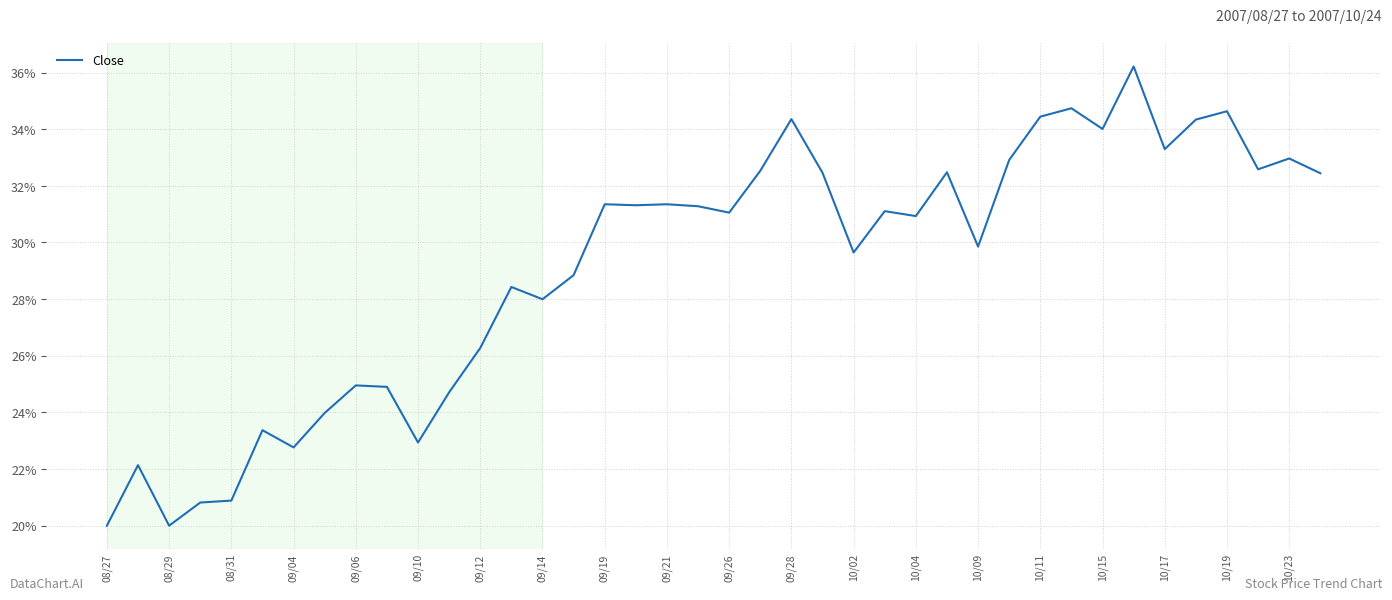

What is the greatest value displayed?

36.2